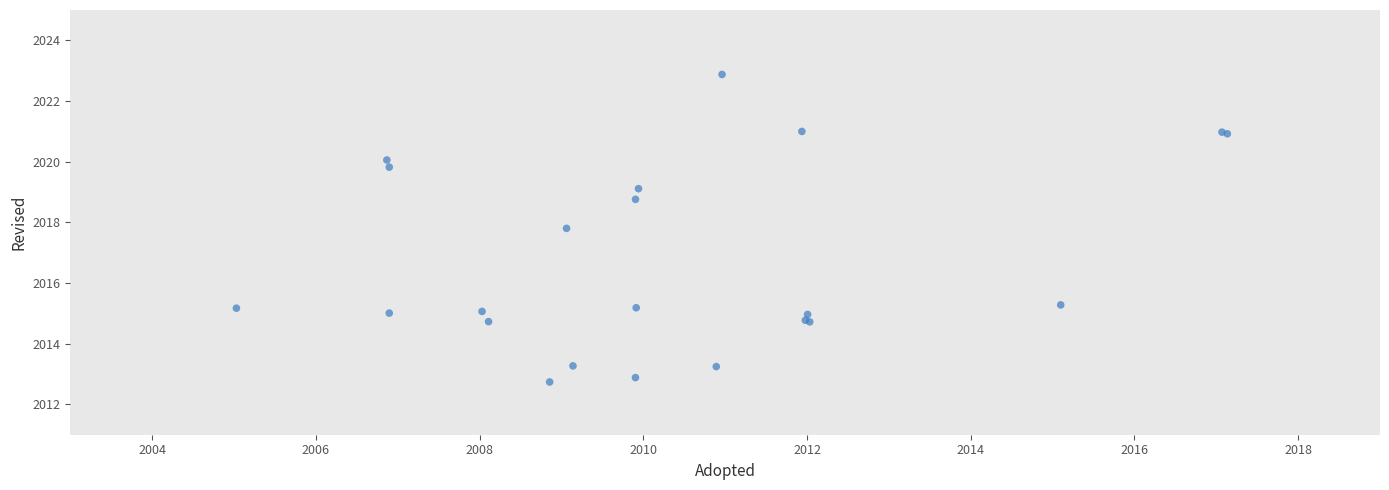

What Y value in the scatter plot is closest to 2017?

2017.8